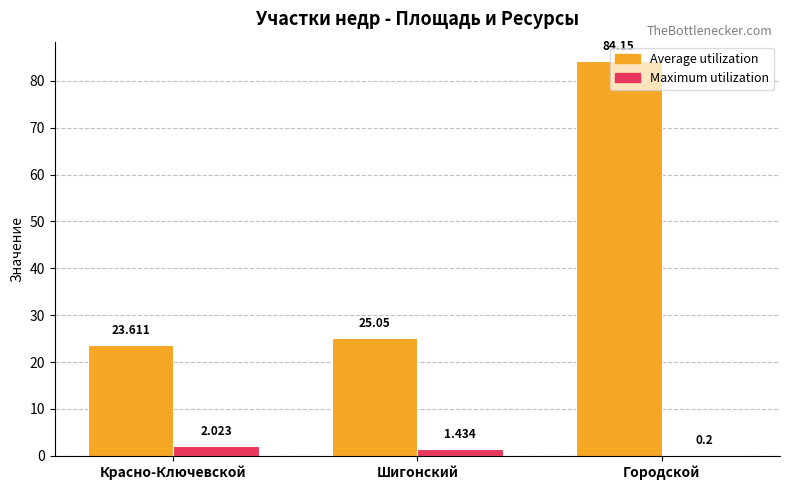

At which category is the sum across all series the highest?

Городской